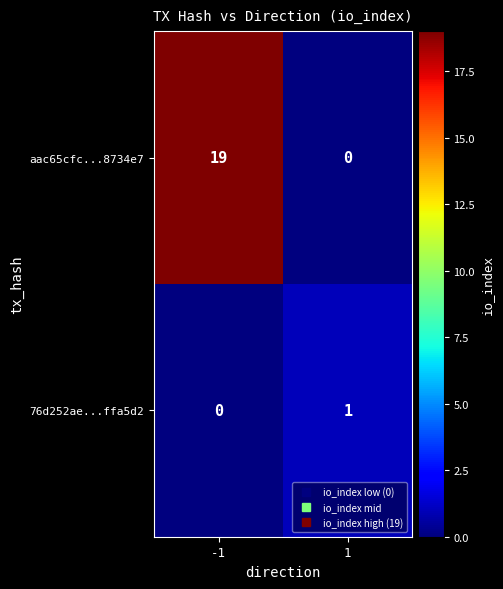

The aac65cfc...8734e7 series shows 10 at 1. True or false?

False